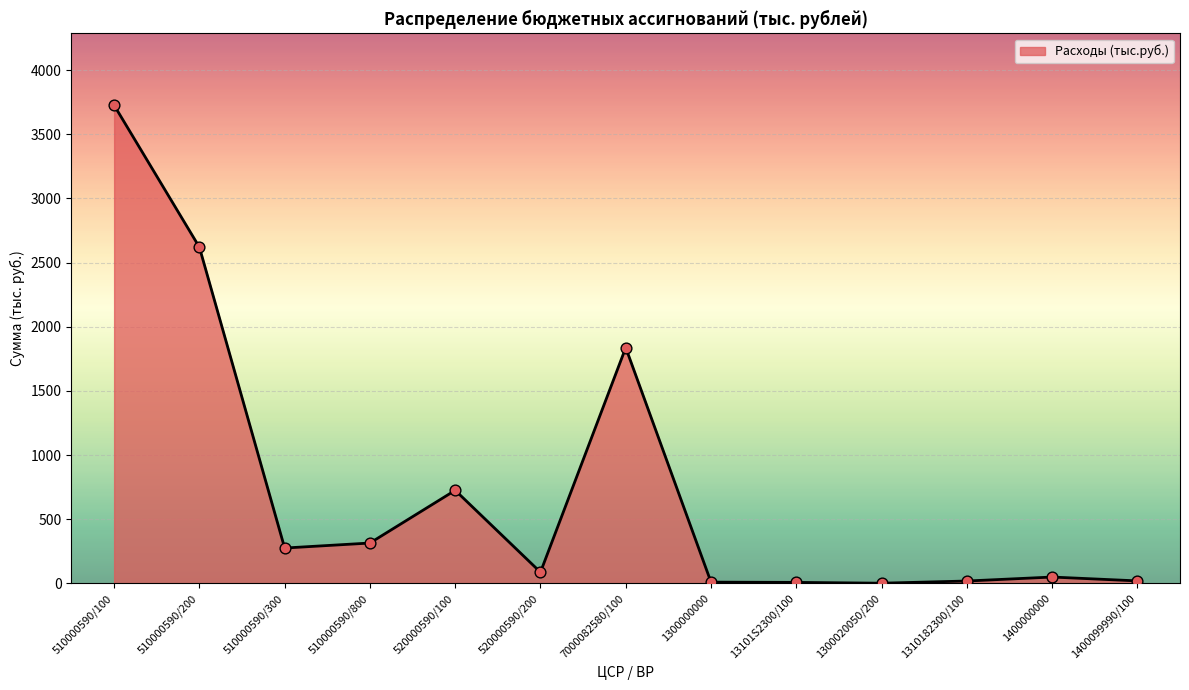

Between 510000590/200 and 510000590/100, which is larger?

510000590/100